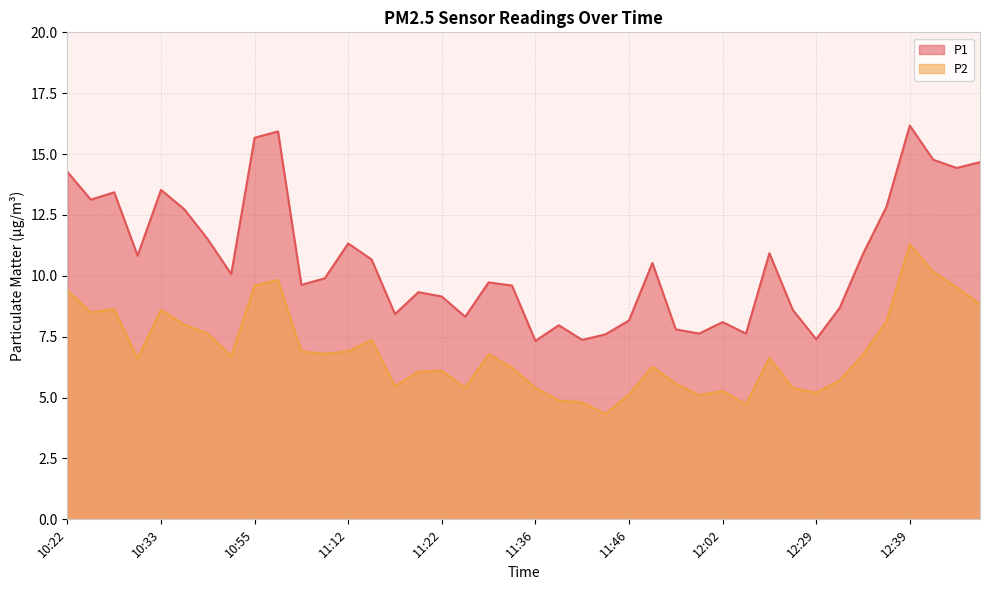

Which category has the highest value across all series?

12:39